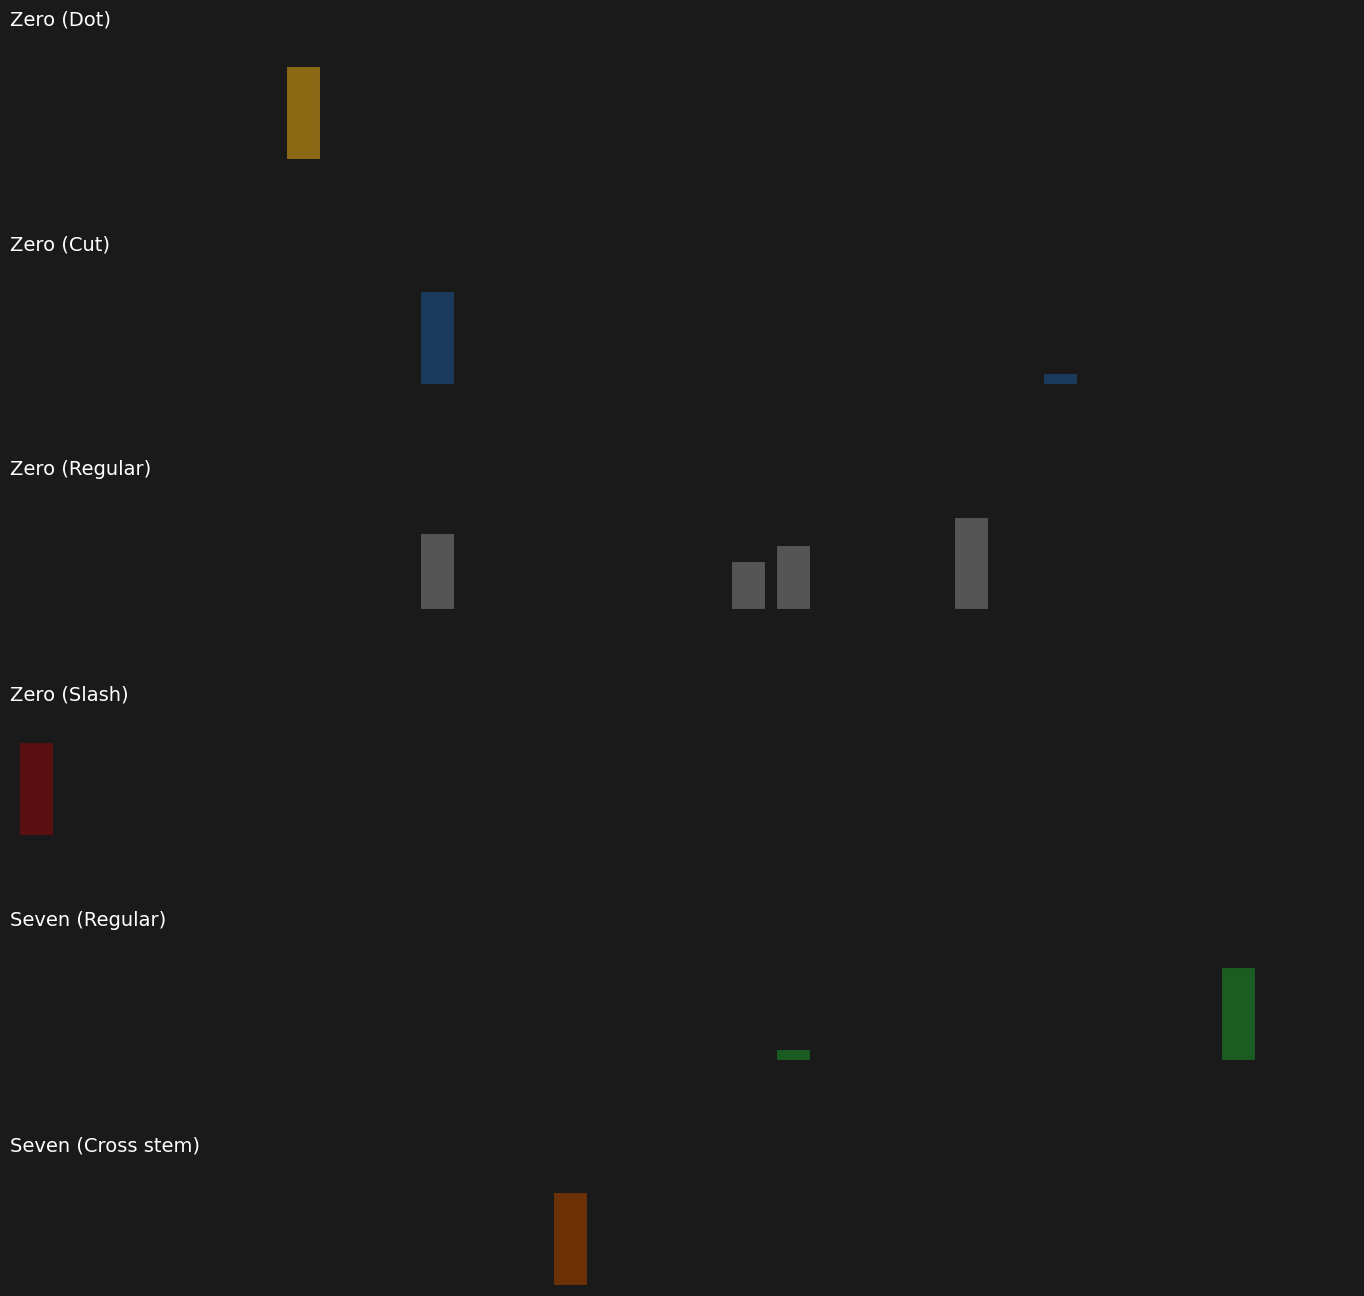

What is the label of the 20th bar from the left?

19